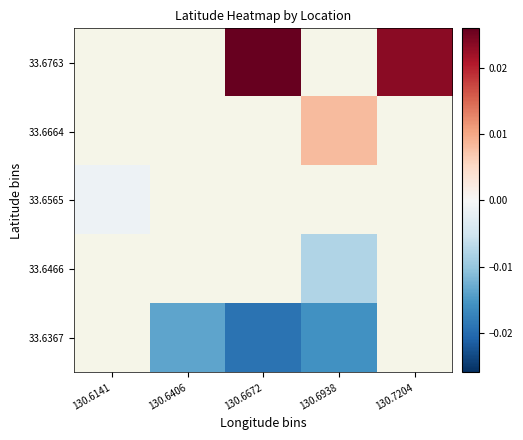

How many series are shown in this chart?

5